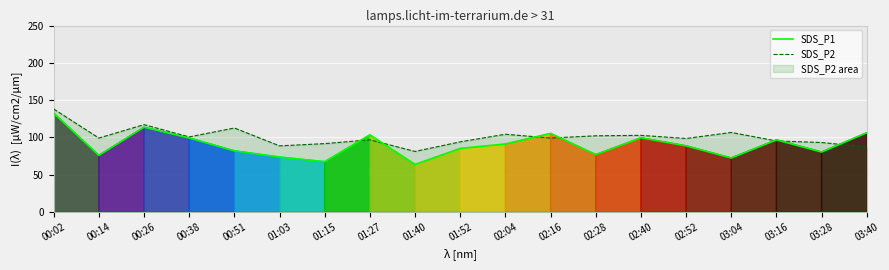

What is the highest value of the SDS_P1 series?

132.3